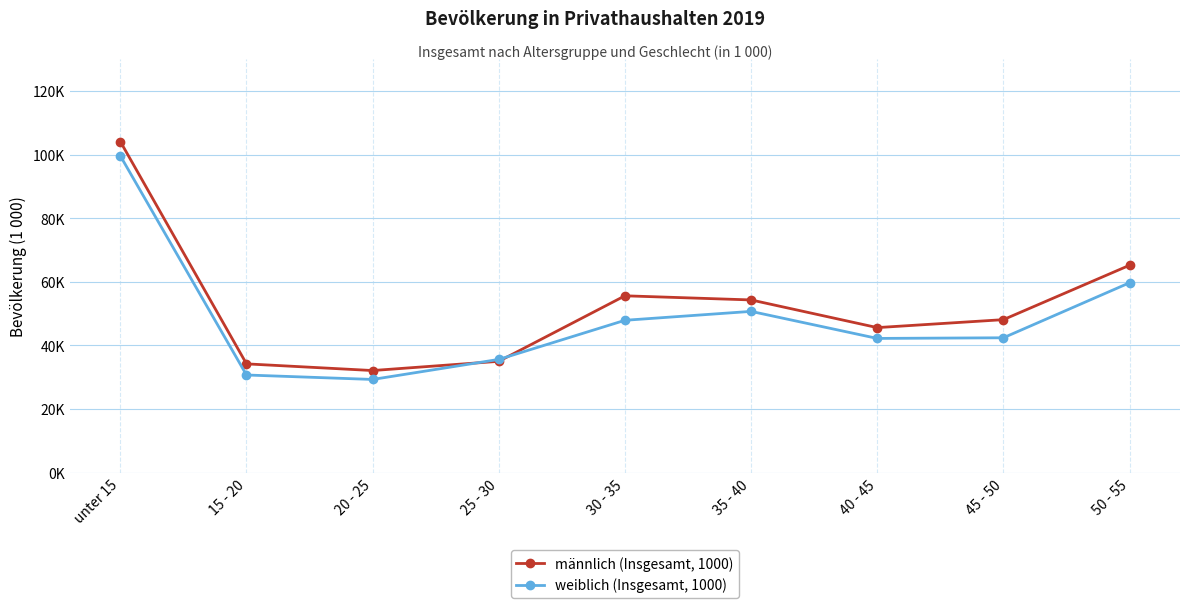

Between which two adjacent categories do weiblich (Insgesamt, 1000) and männlich (Insgesamt, 1000) first intersect?

20 - 25 and 25 - 30